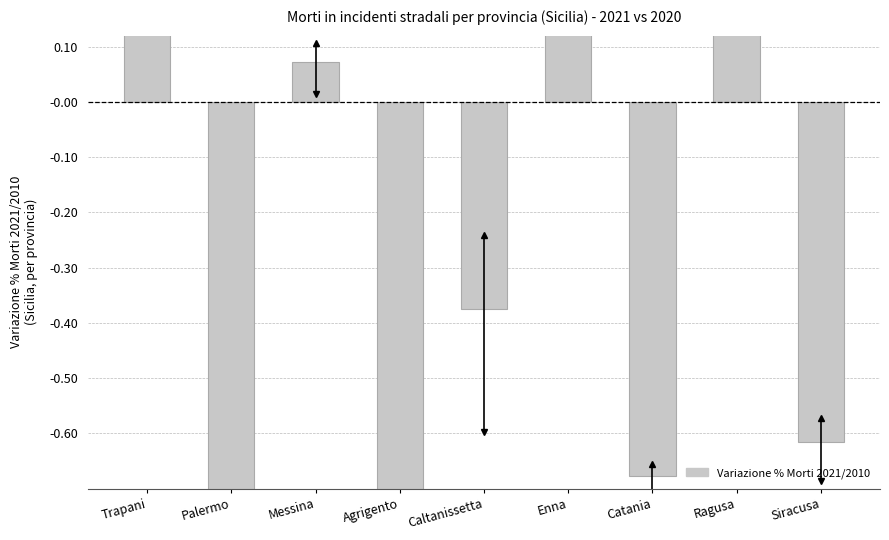

What position from the left is Catania?

7